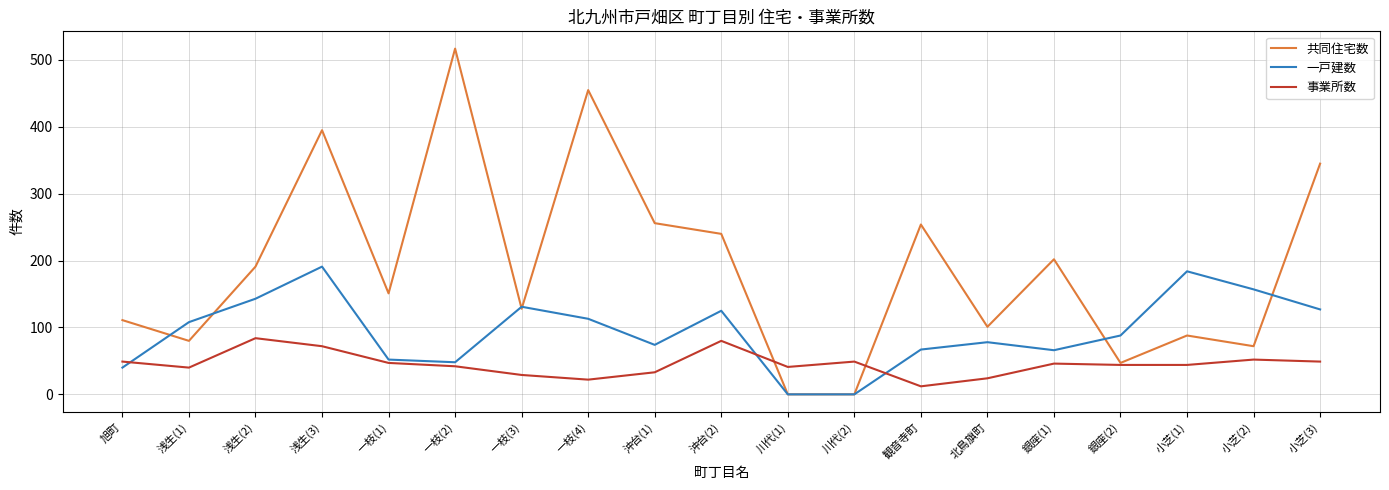

What is the difference between the maximum and minimum values in the 一戸建数 series?

191